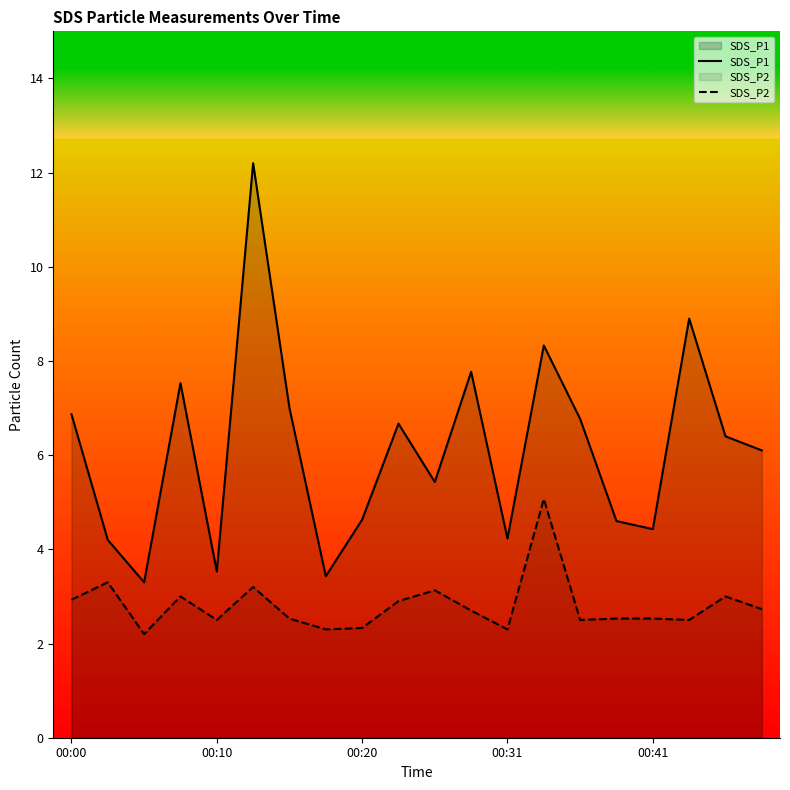

Reading right to left, what are all the values shown in this chart?

SDS_P1: 00:49=6.1	00:47=6.4	00:44=8.9	00:41=4.4	00:38=4.6	00:36=6.8	00:33=8.3	00:31=4.2	00:28=7.8	00:25=5.4	00:23=6.7	00:20=4.6	00:18=3.4	00:15=7.0	00:13=12.2	00:10=3.5	00:07=7.5	00:05=3.3	00:02=4.2	00:00=6.9
SDS_P2: 00:49=2.7	00:47=3.0	00:44=2.5	00:41=2.5	00:38=2.5	00:36=2.5	00:33=5.1	00:31=2.3	00:28=2.7	00:25=3.1	00:23=2.9	00:20=2.3	00:18=2.3	00:15=2.5	00:13=3.2	00:10=2.5	00:07=3.0	00:05=2.2	00:02=3.3	00:00=2.9